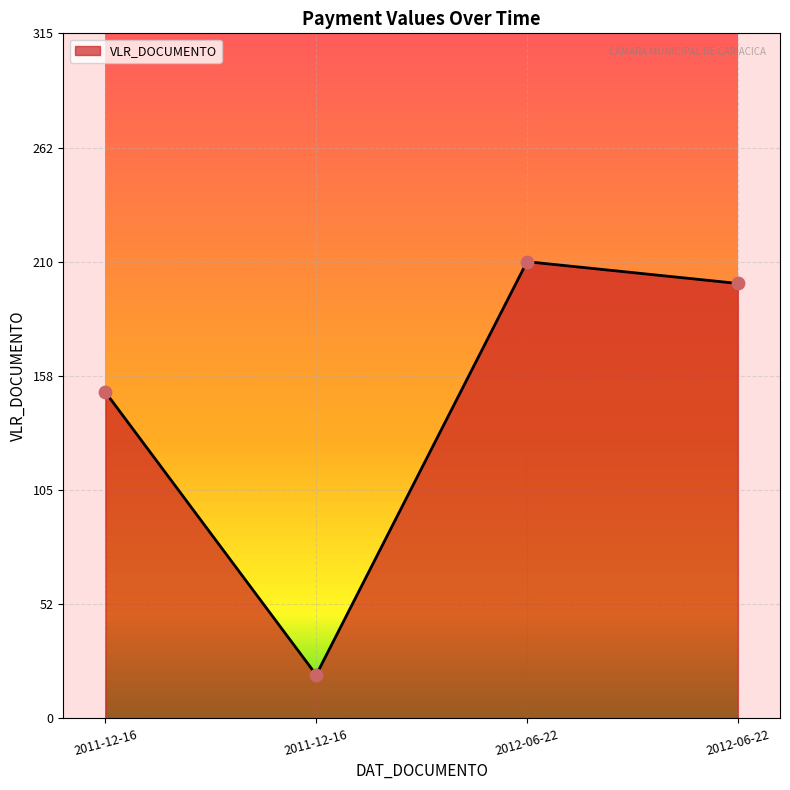

What is the change in value from 2011-12-16 to 2011-12-16?

-130